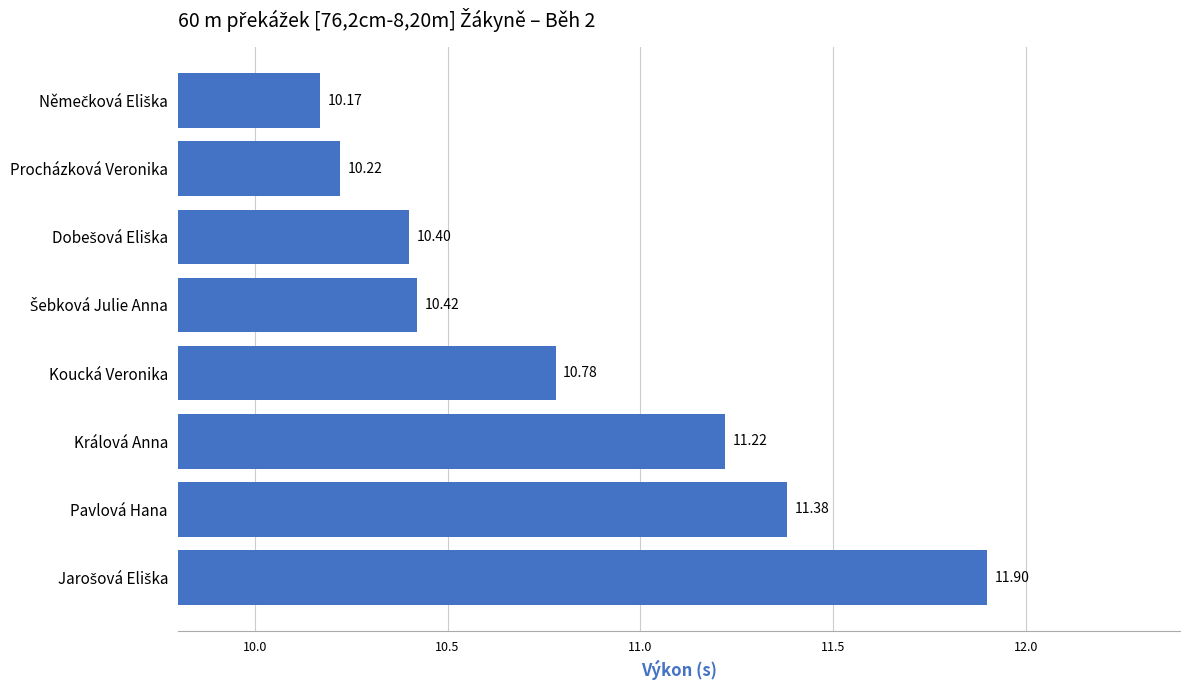

What is the ratio of the value at Pavlová Hana to the value at Králová Anna?

1.0